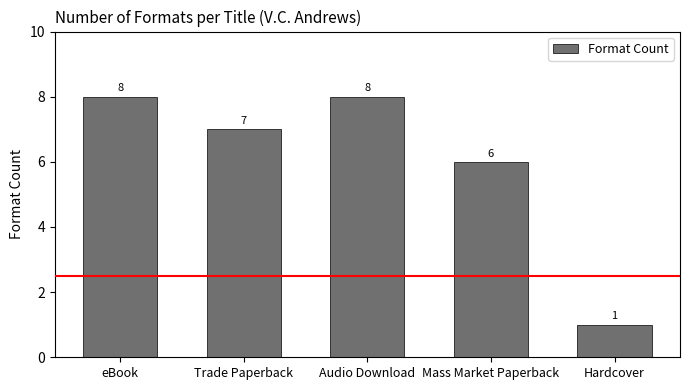

Which has a higher value, Trade Paperback or Mass Market Paperback?

Trade Paperback